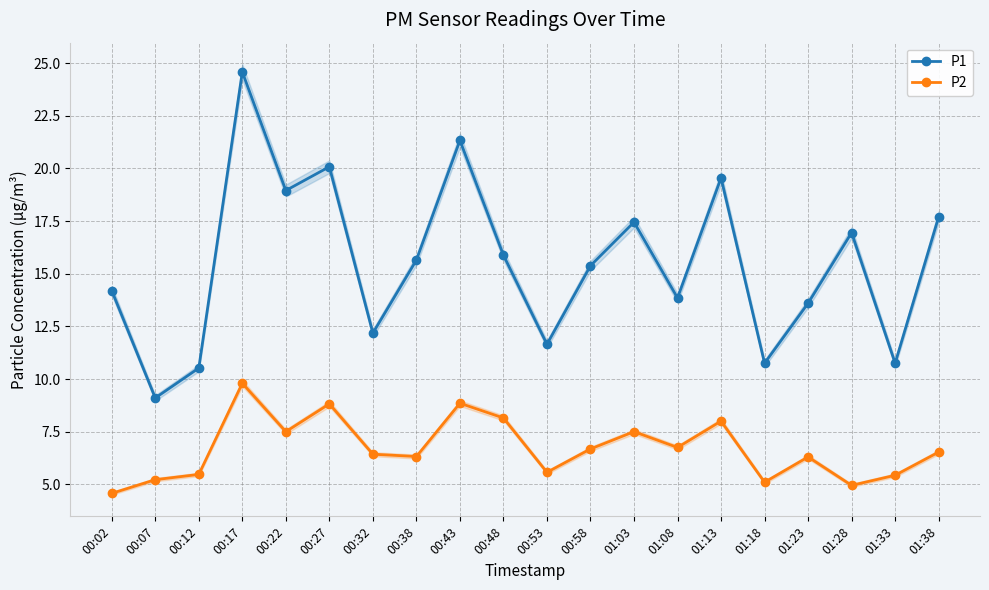

Reading left to right, extract all data points from this chart.

P1: 00:02=14.2	00:07=9.1	00:12=10.5	00:17=24.6	00:22=18.9	00:27=20.1	00:32=12.2	00:38=15.7	00:43=21.3	00:48=15.9	00:53=11.7	00:58=15.4	01:03=17.4	01:08=13.8	01:13=19.6	01:18=10.8	01:23=13.6	01:28=16.9	01:33=10.8	01:38=17.7
P2: 00:02=4.6	00:07=5.2	00:12=5.5	00:17=9.8	00:22=7.5	00:27=8.8	00:32=6.4	00:38=6.3	00:43=8.8	00:48=8.2	00:53=5.6	00:58=6.7	01:03=7.5	01:08=6.8	01:13=8.0	01:18=5.1	01:23=6.3	01:28=5.0	01:33=5.4	01:38=6.5